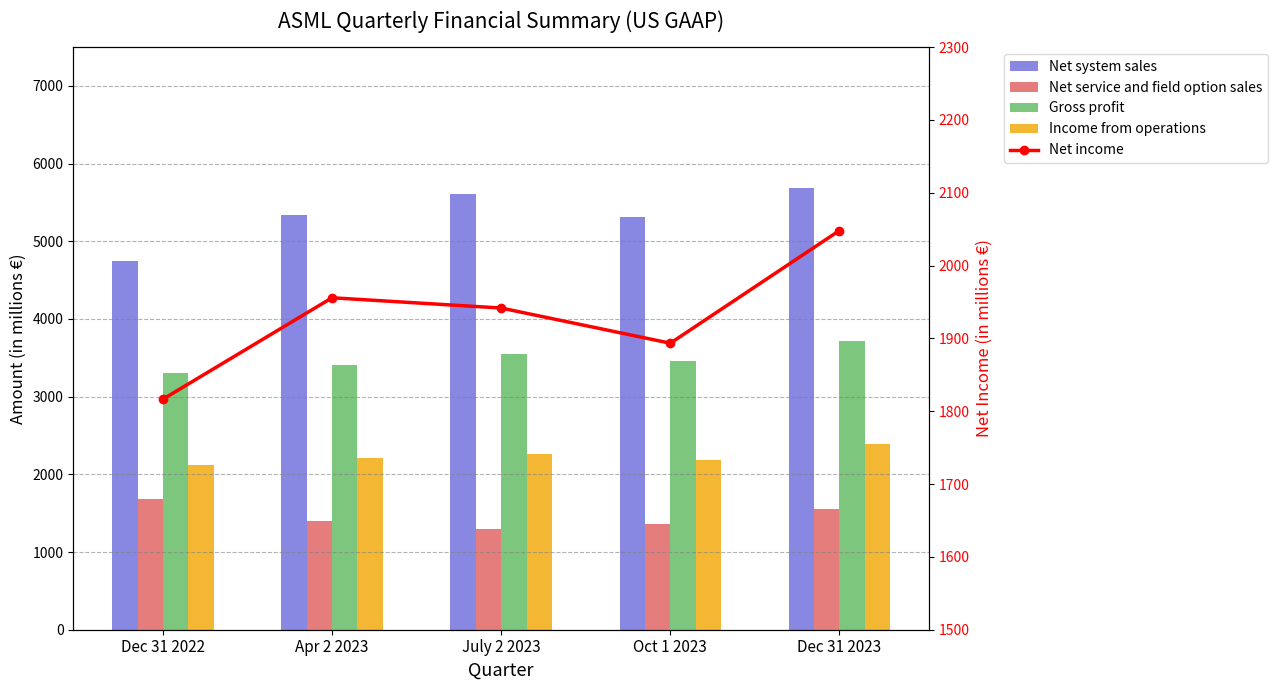

How many distinct data groups are displayed?

5